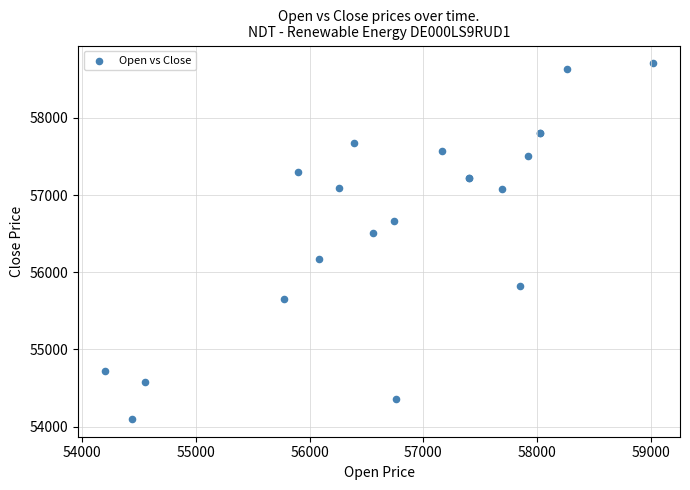

What Y value in the scatter plot is closest to 56403?

56507